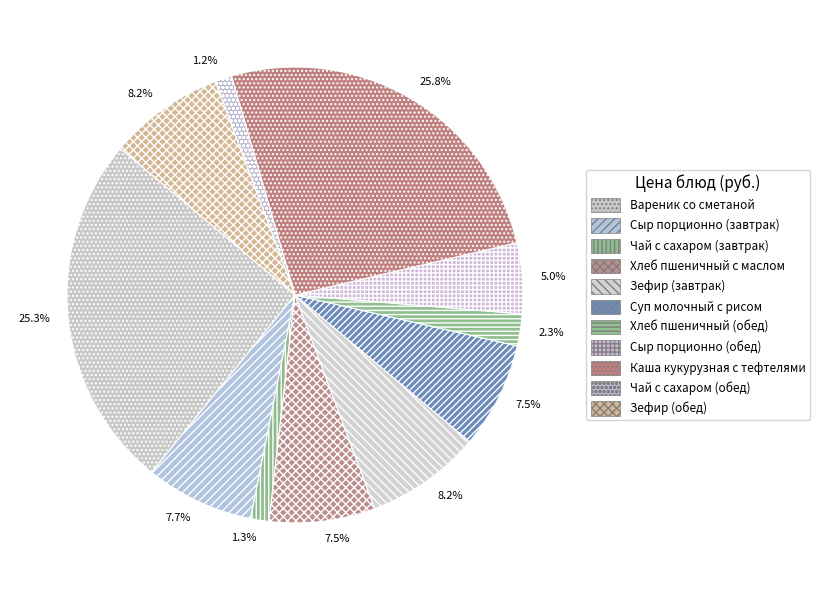

Does any single category account for the majority?

No